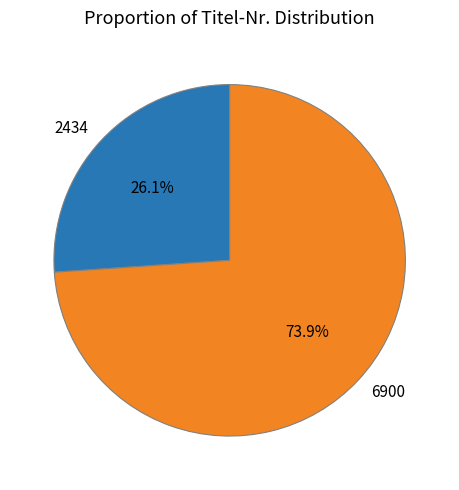

Combined, what portion of the pie is 6900 and 2434?

100.0%